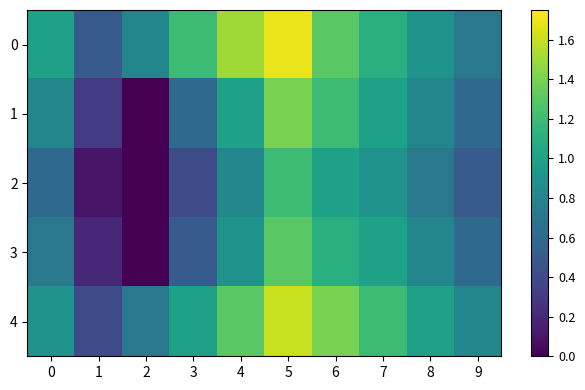

List the series in order of their peak value, highest first.

0, 4, 1, 3, 2